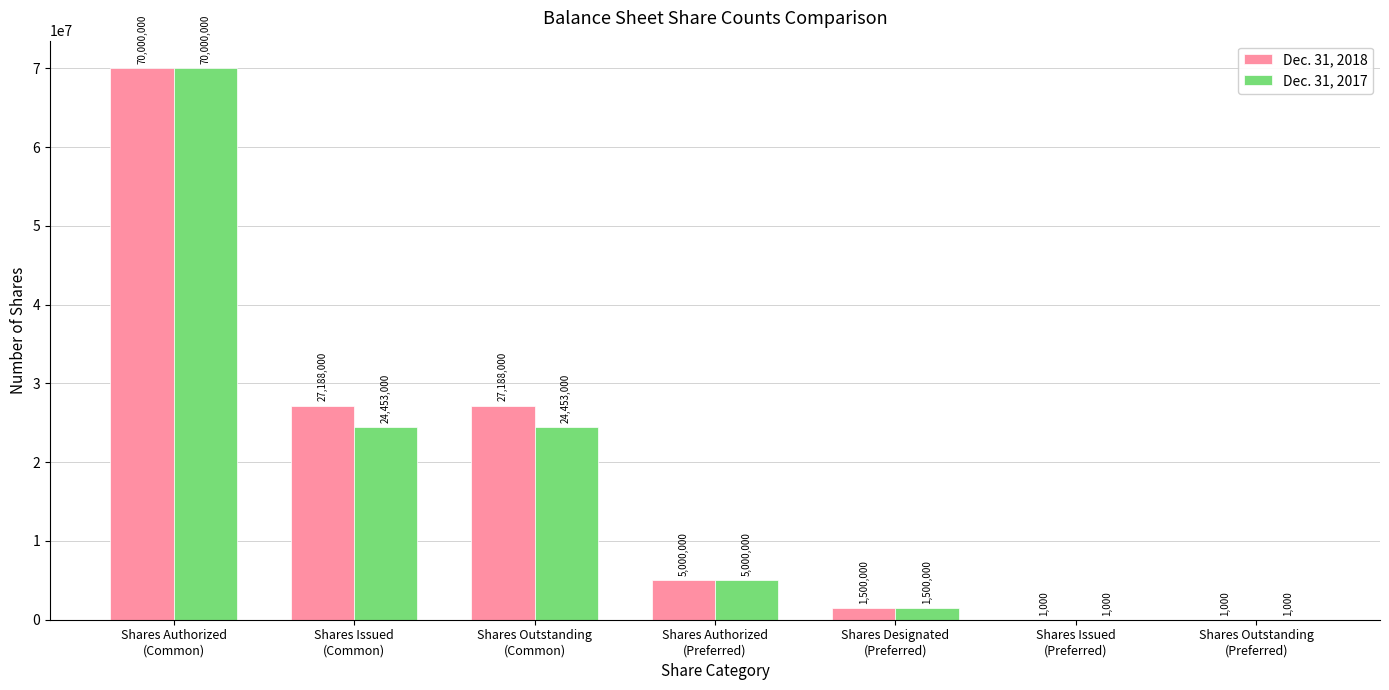

What is the sum of all Dec. 31, 2017 values?

125408000